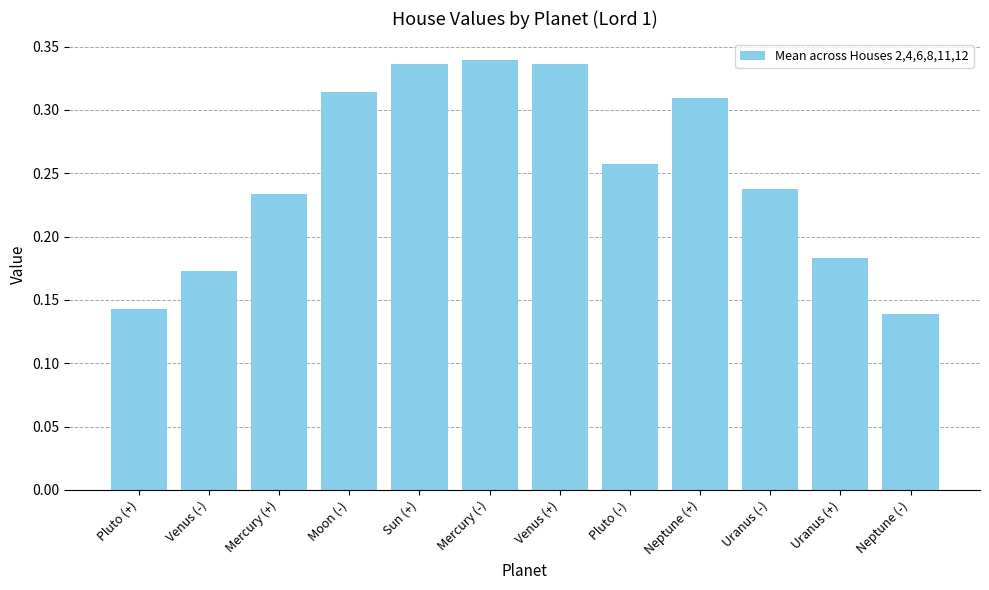

The chart shows a value of 0.4 at Neptune (+). True or false?

False